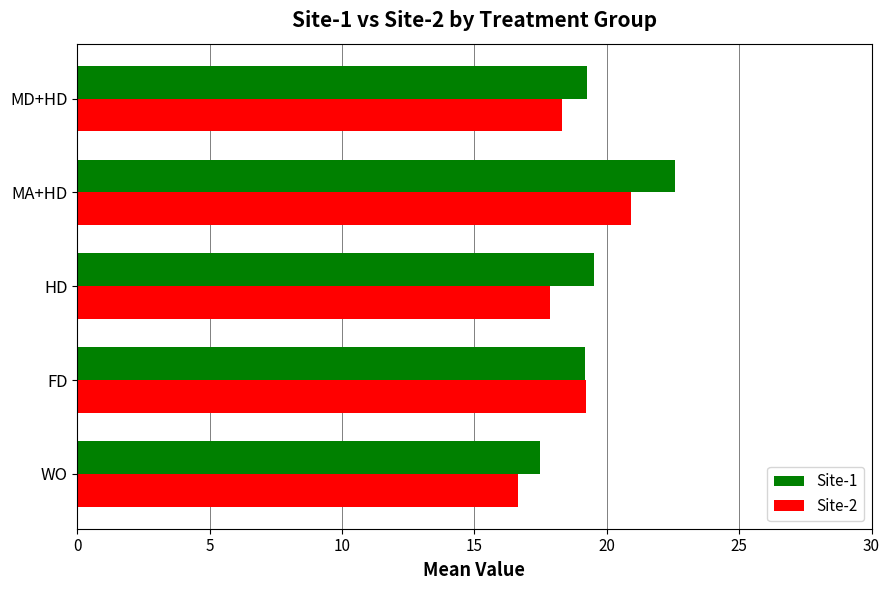

What is the average value of the Site-1 series?

19.6